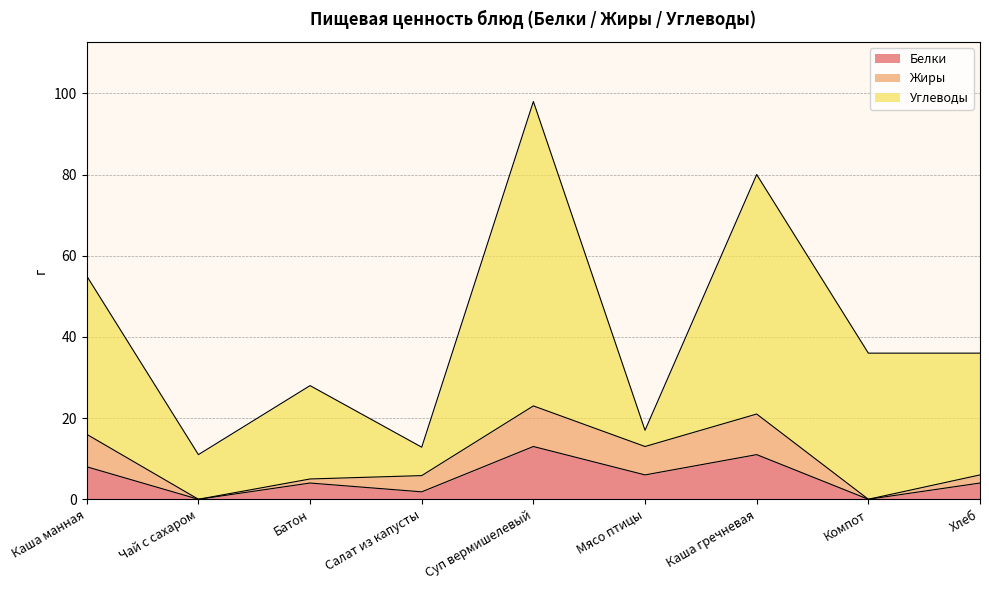

Which category has the highest value in the Углеводы series?

Суп вермишелевый